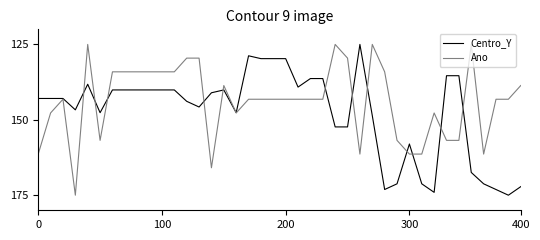

Rank the series by their average value, from lowest to highest.

Ano, Centro_Y